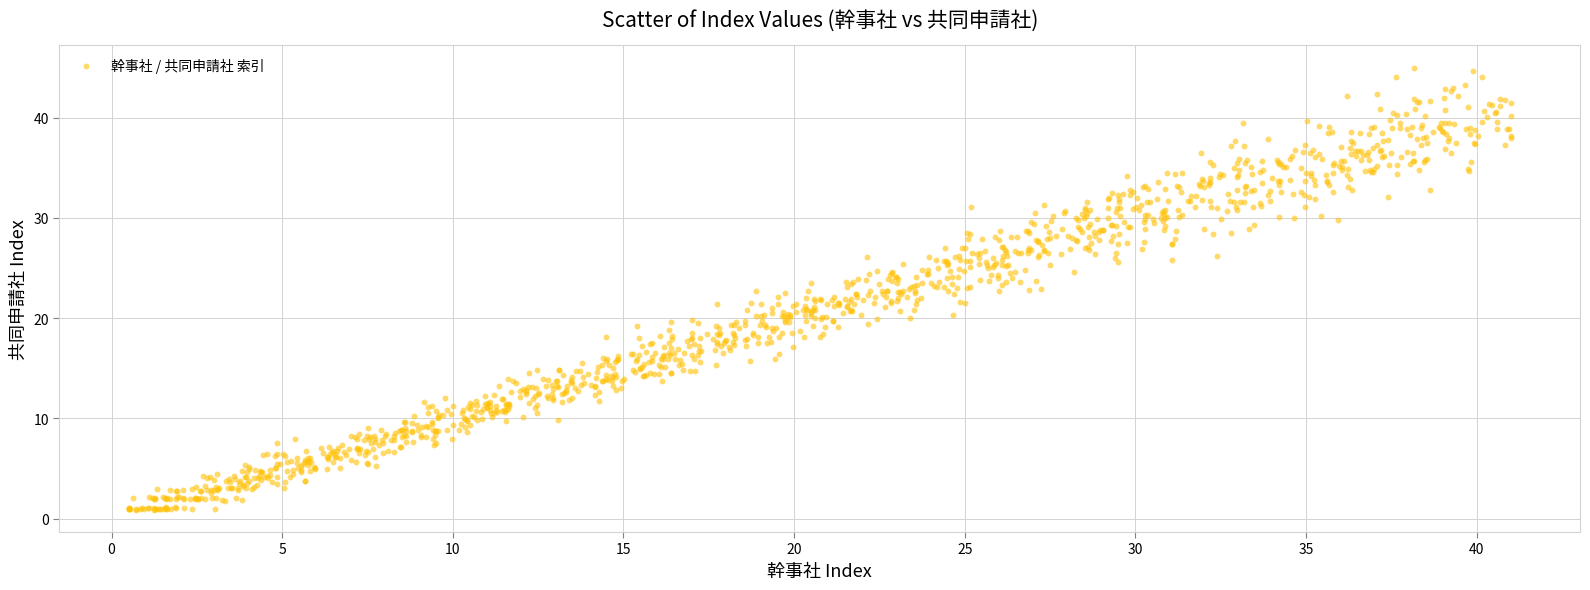

What is the range of Y values (max minus min)?

44.1